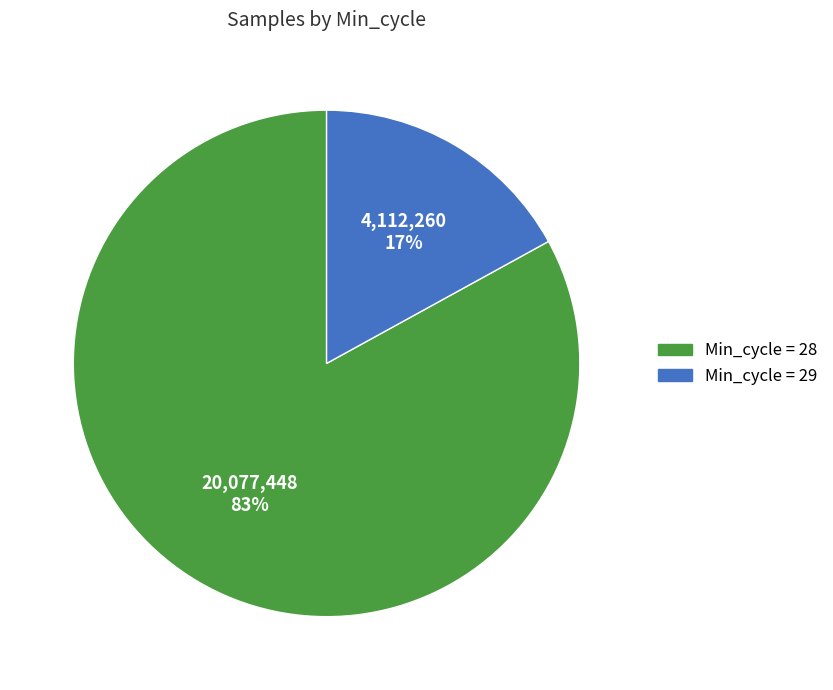

Is there a majority slice in this chart?

Yes